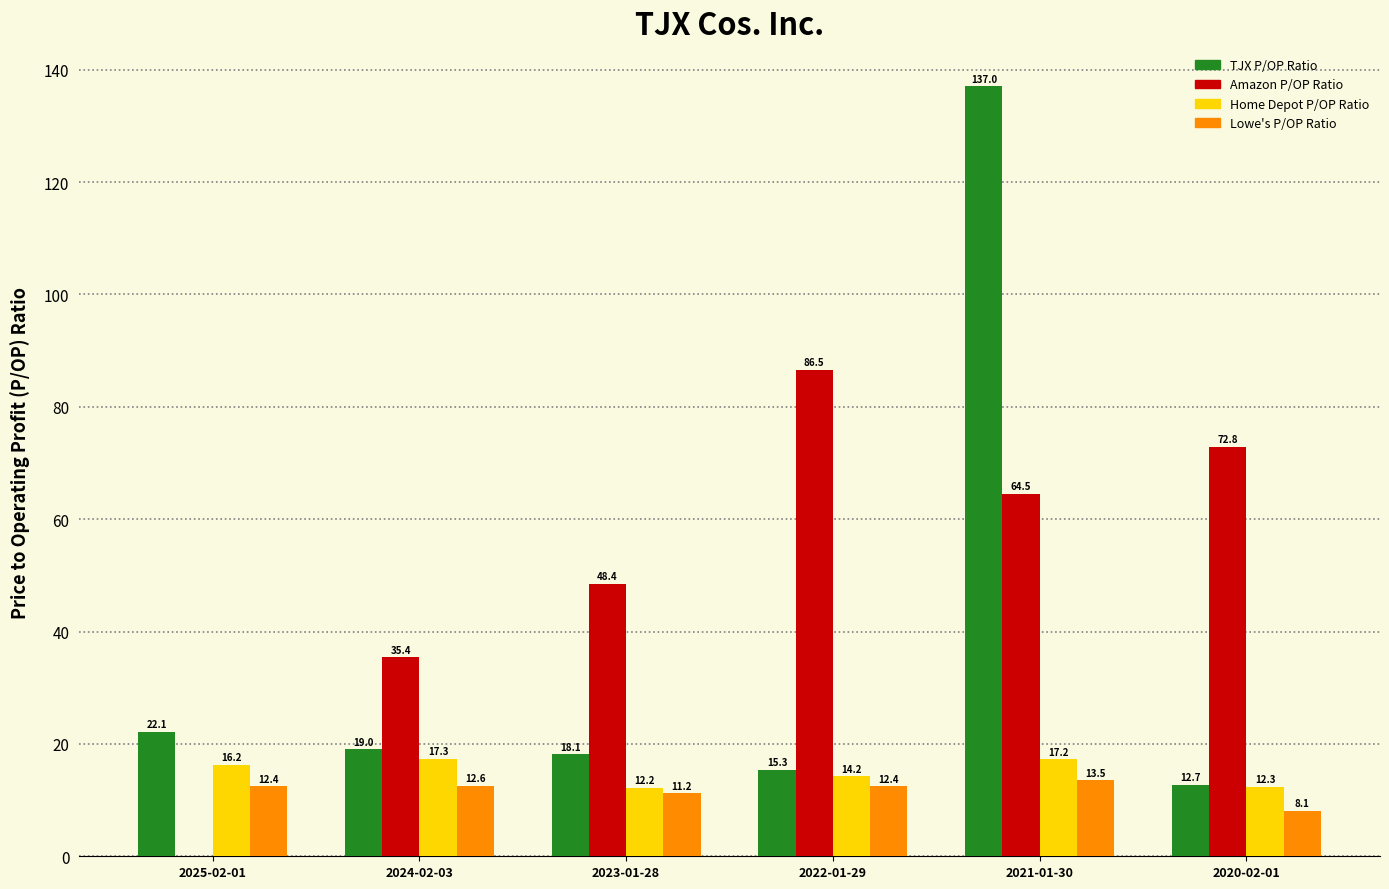

Is it true that TJX P/OP Ratio equals 8.3 at 2022-01-29?

False